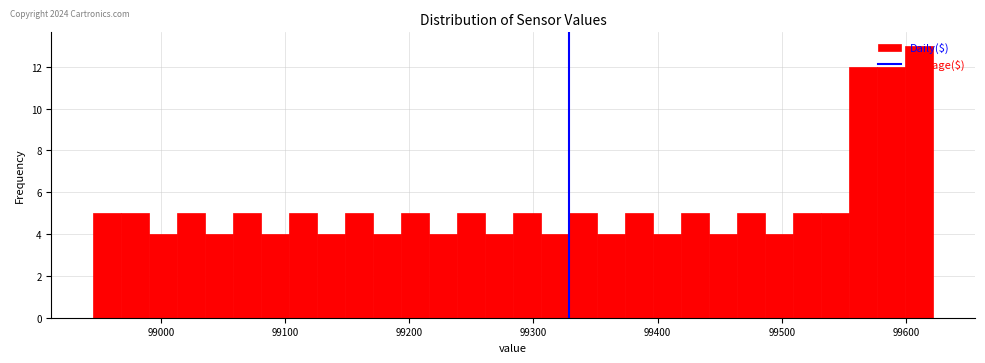

Read against the x-axis, roughly where is the centre of the tallest bar?

99610